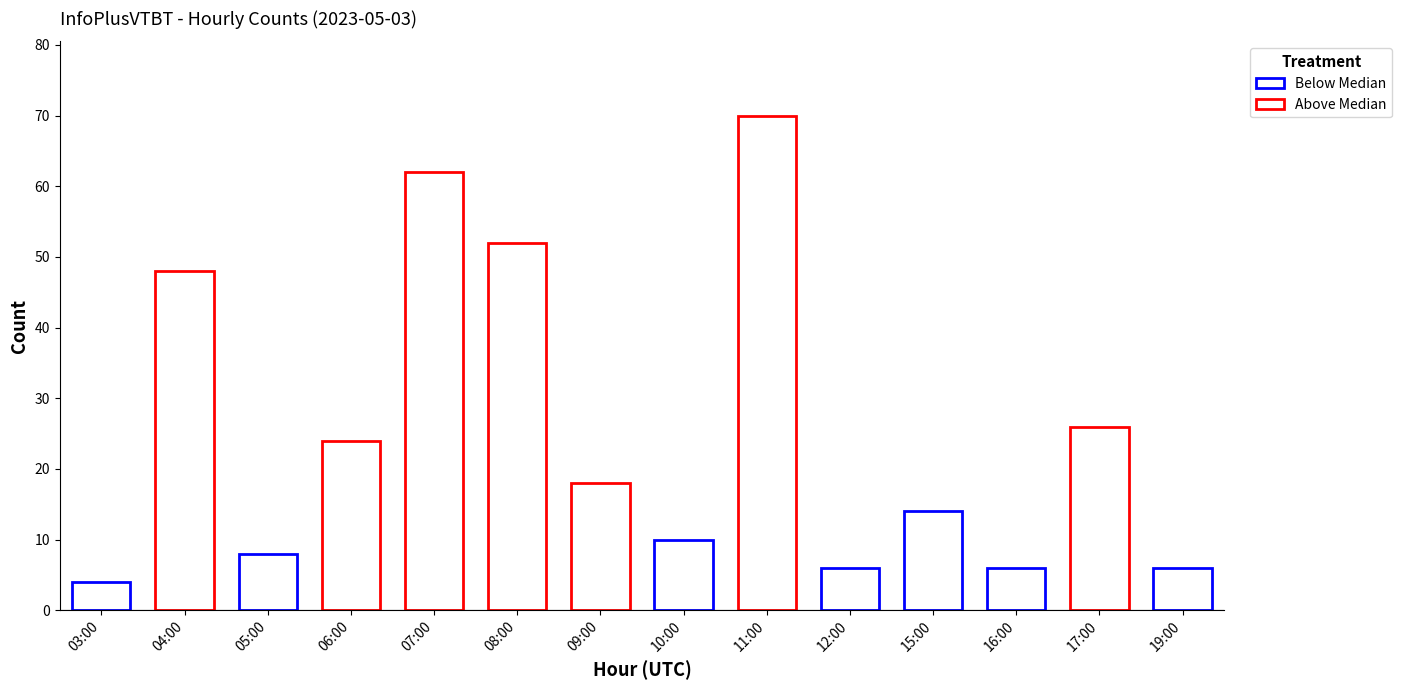

The Above Median series shows 76 at 04:00. True or false?

False